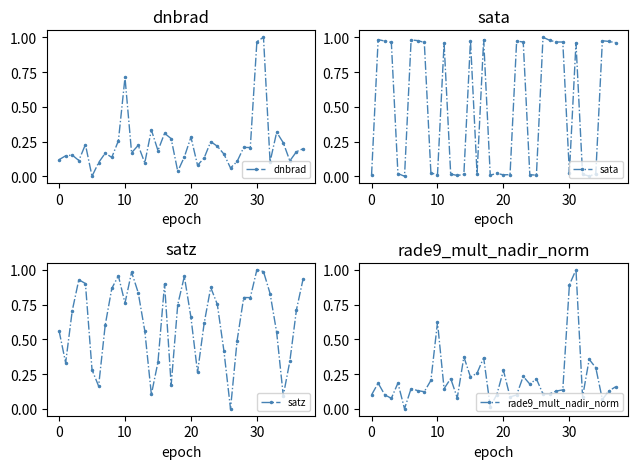

Which category has the highest value in the sata series?

26